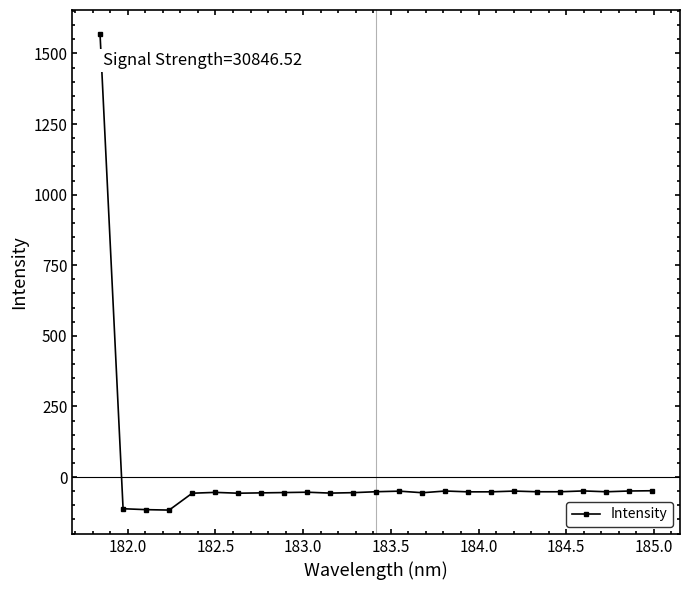

What is the difference between the second highest and second lowest values?

67.0